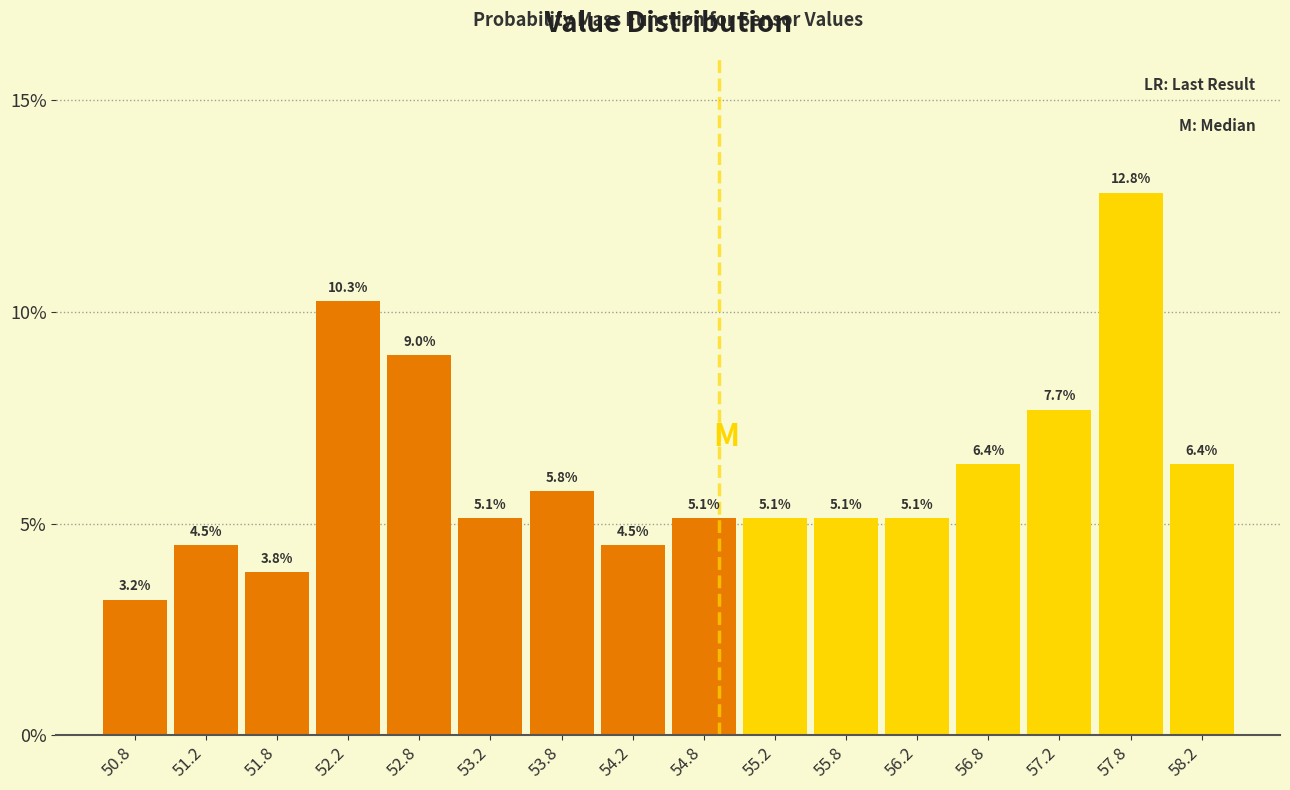

Which range on the x-axis has the tallest bar?

57.5 to 58.0